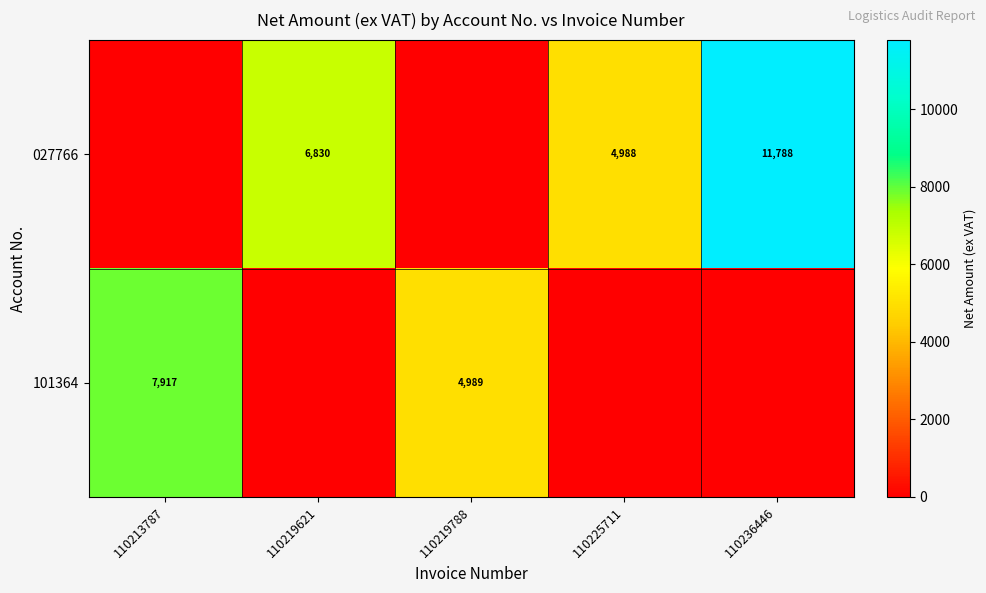

What is the sum of the 027766 values at 110236446 and 110225711?

16776